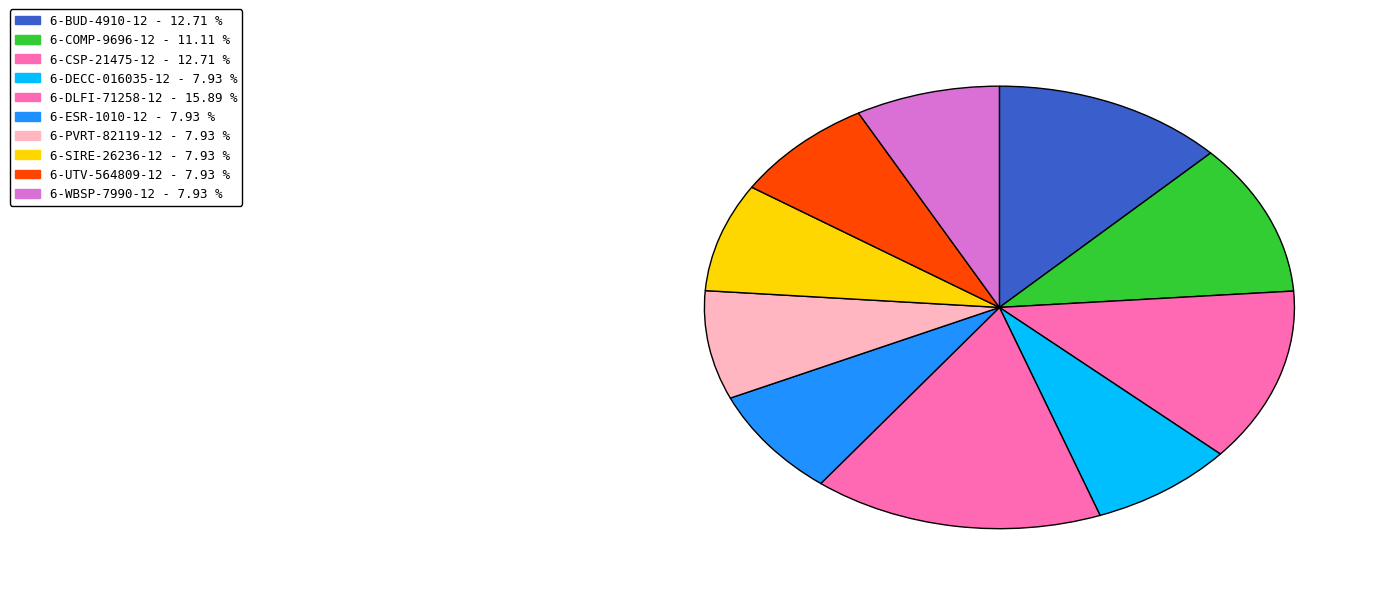

Is it true that 6-DECC-016035-12 is 1% of the pie?

False